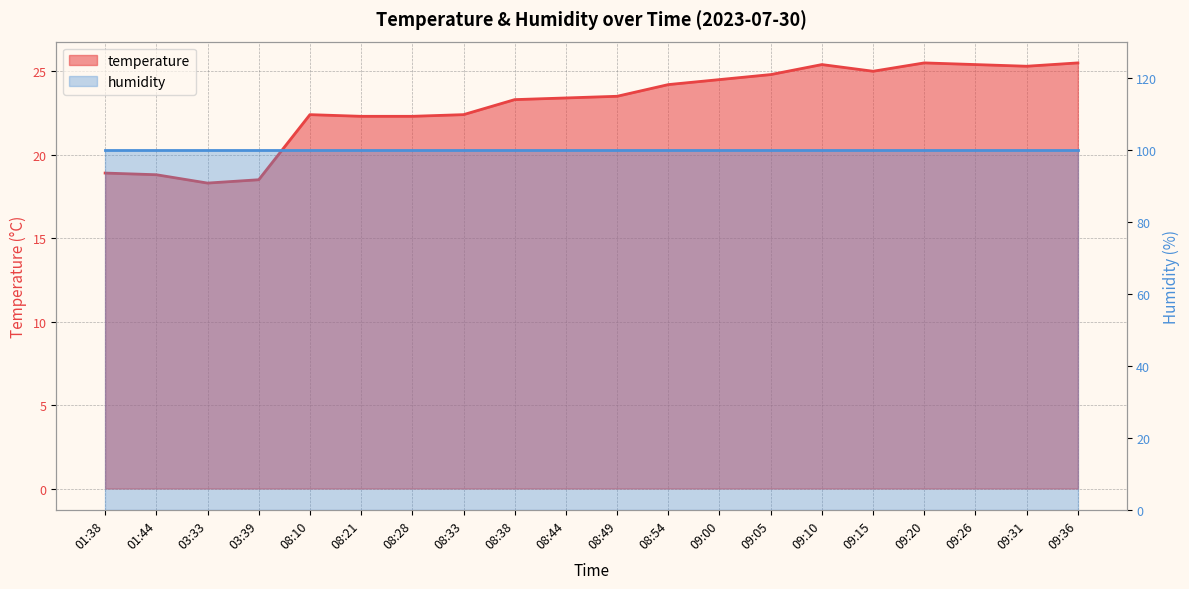

The chart shows a value of 23.5 at 08:49. True or false?

True